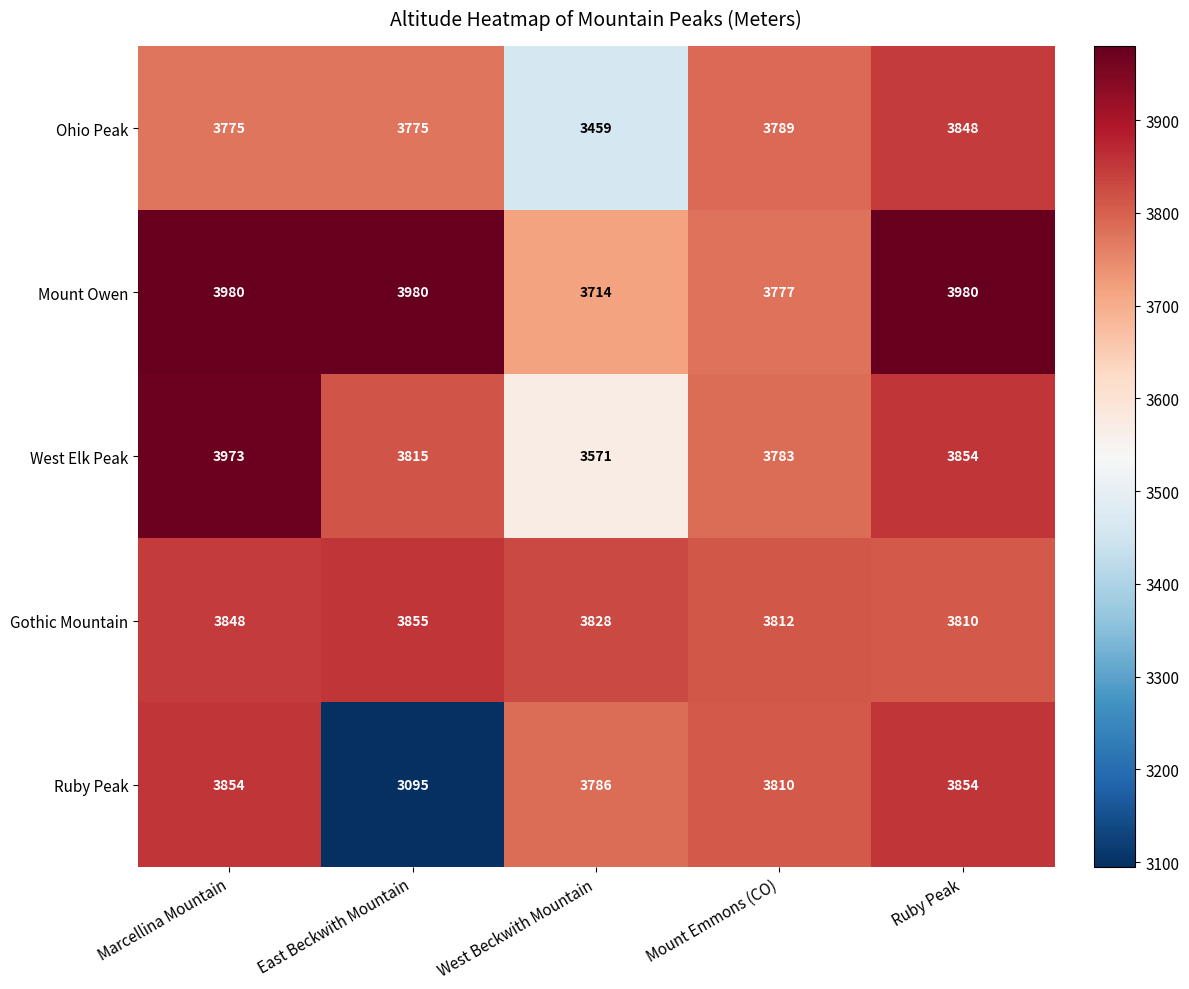

Which series has the largest total across all categories?

Mount Owen